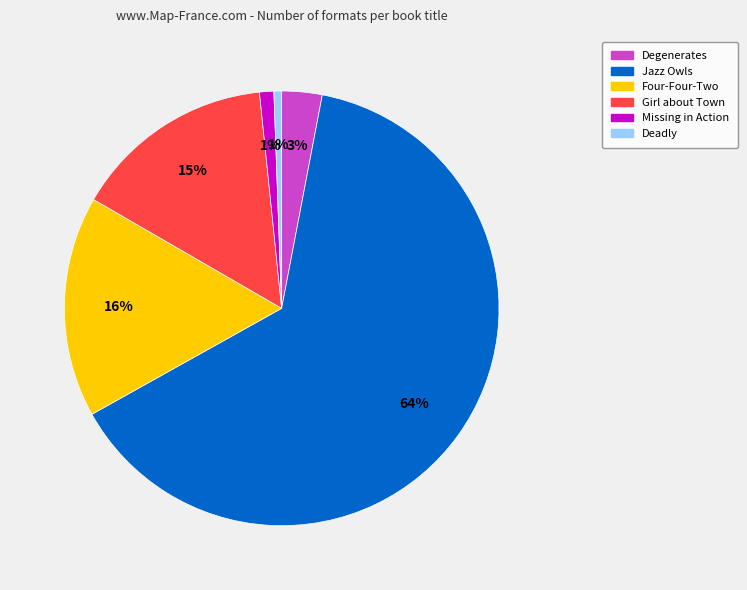

Combined, do Deadly and Degenerates account for over 50%?

No